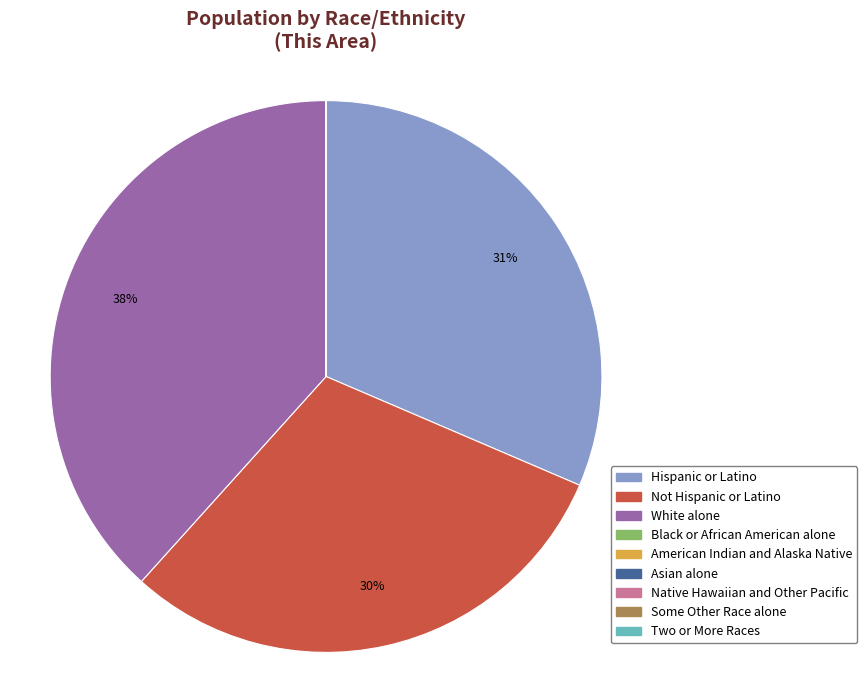

What is the ratio of the value at Hispanic or Latino to the value at White alone?

0.8